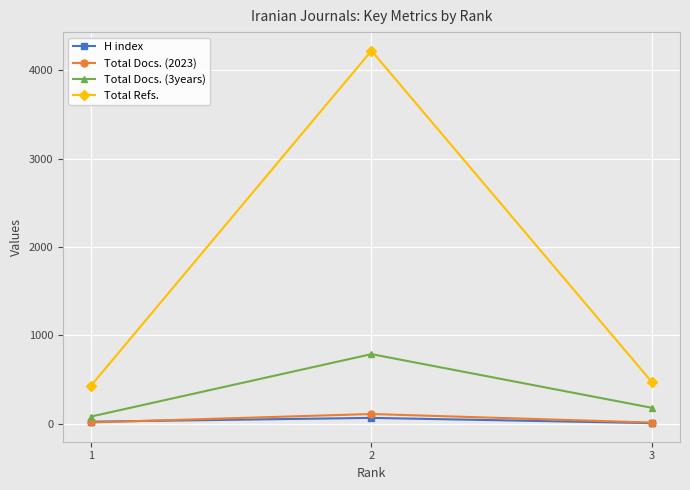

Is the value of Total Docs. (3years) at 3 greater than the value of Total Refs. at 2?

No